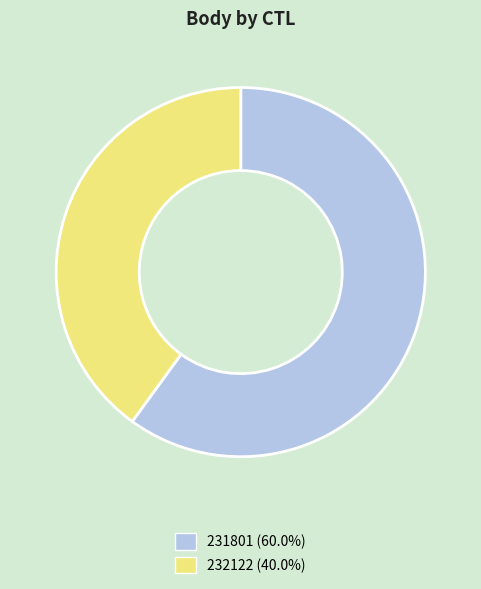

What is the ratio of the value at 231801 to the value at 232122?

1.5